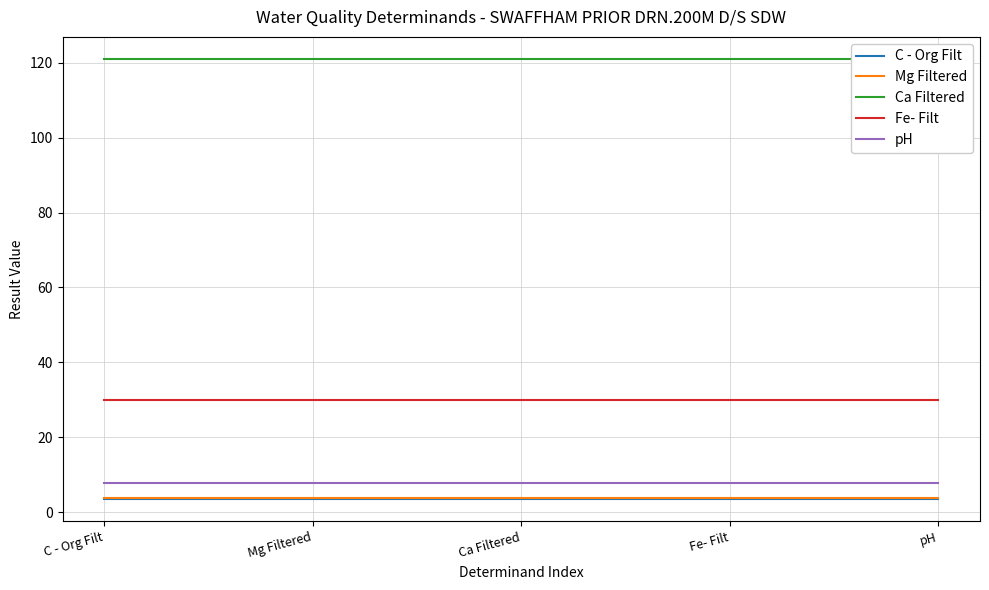

Which category has the highest value in the Mg Filtered series?

C - Org Filt